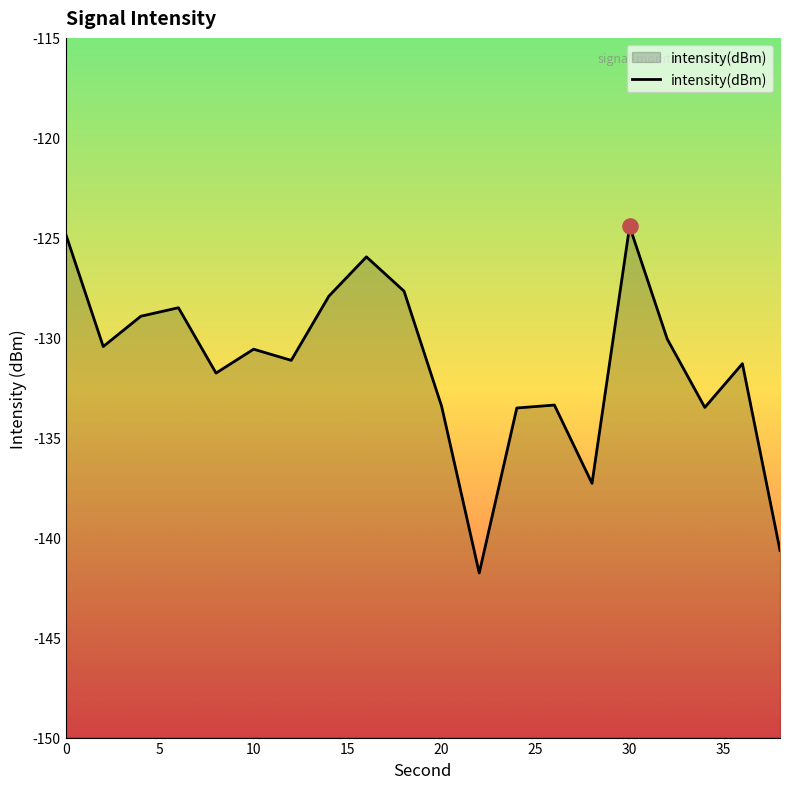

What is the change in value from 12 to 28?

-6.2